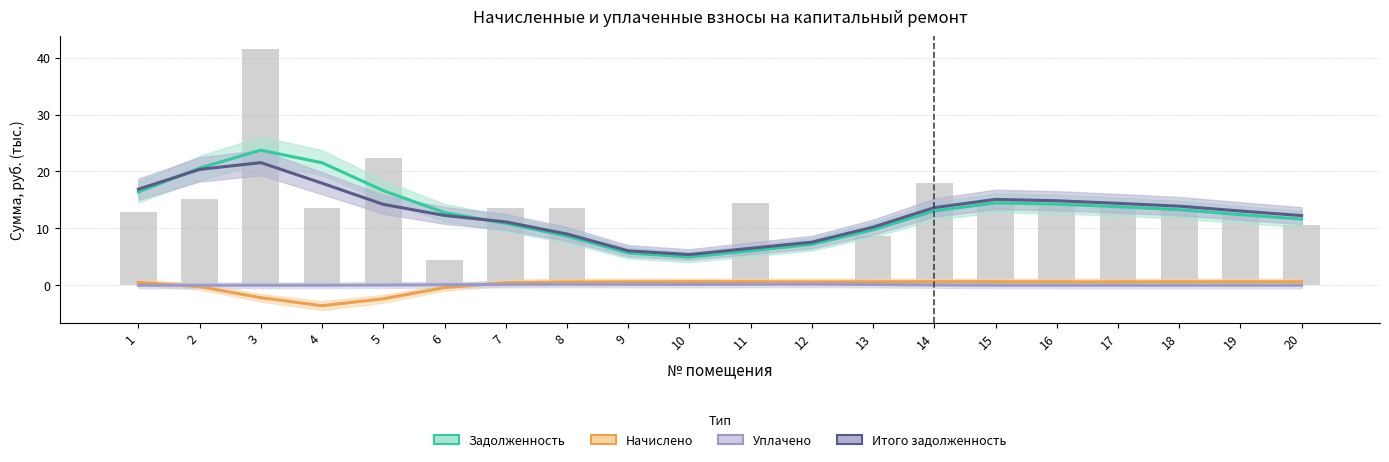

What is the value of the Задолженность bar at the 4th from the left?

21.5